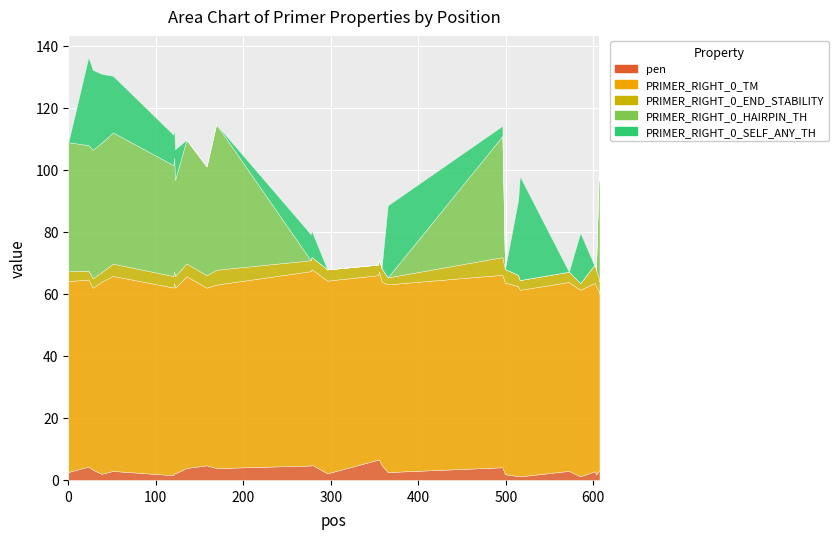

Where is the first local maximum for pen?

23